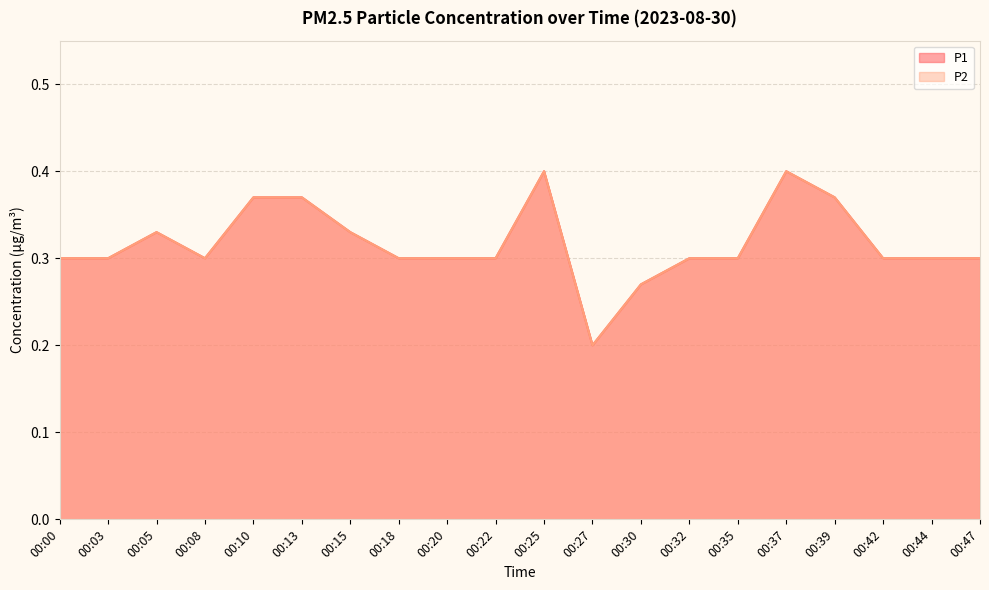

At which category does P2 reach its first local peak?

00:05